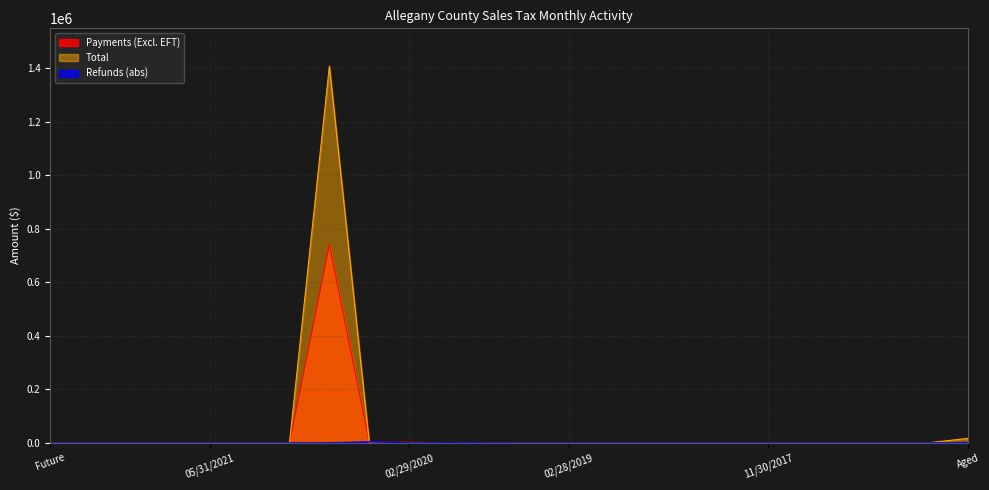

At how many categories does at least one series exceed 1164016?

1